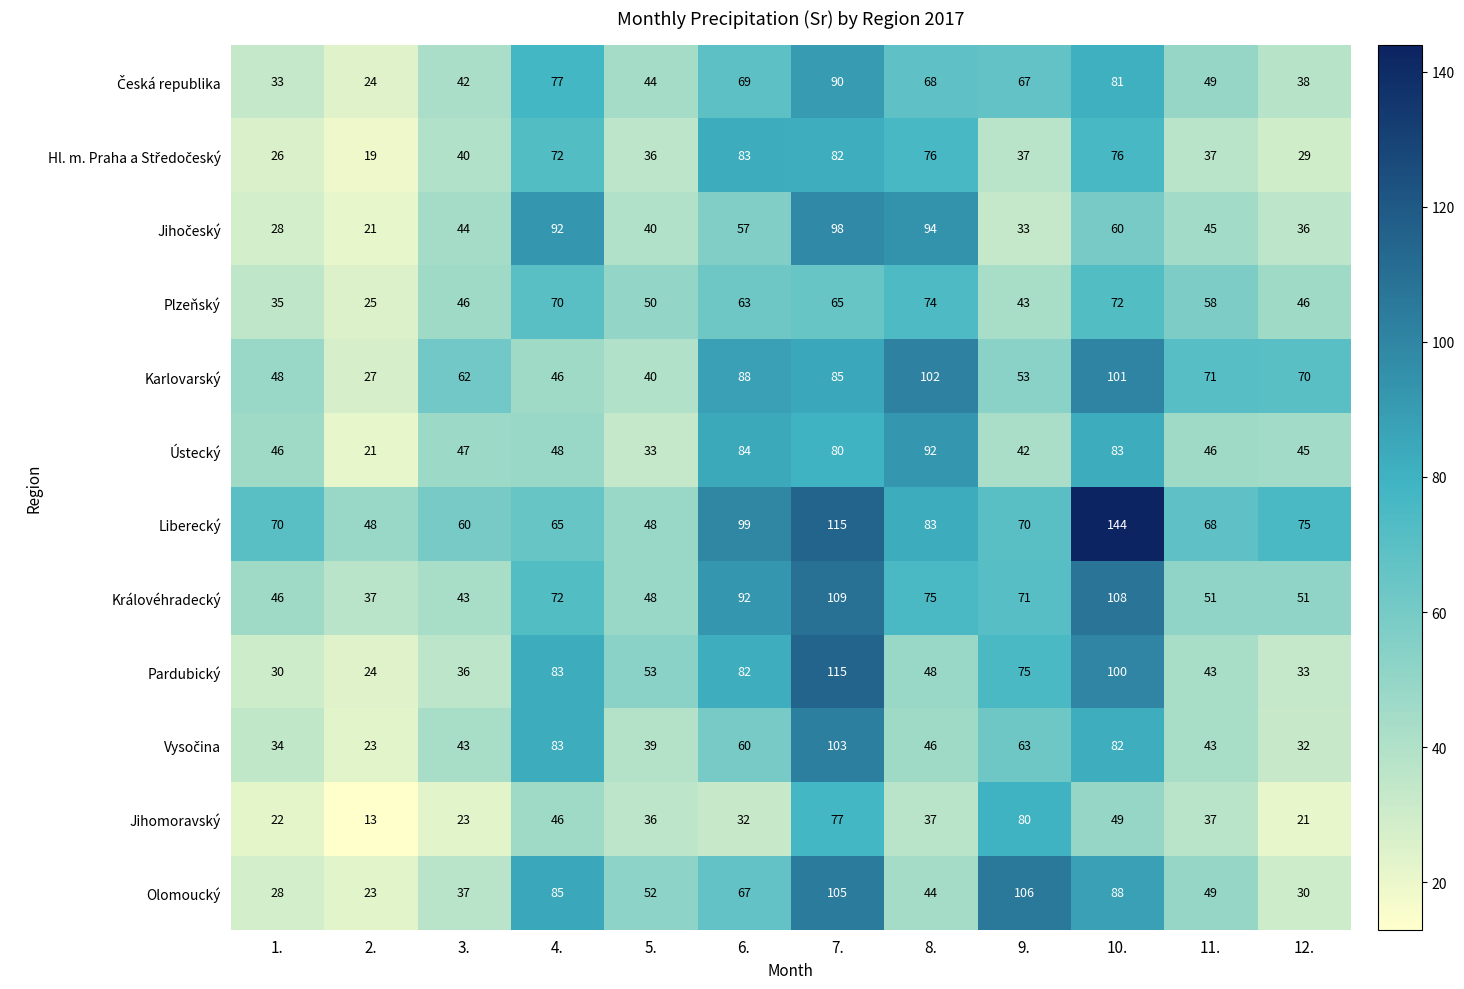

What is the difference between the highest and lowest values at 4.?

46